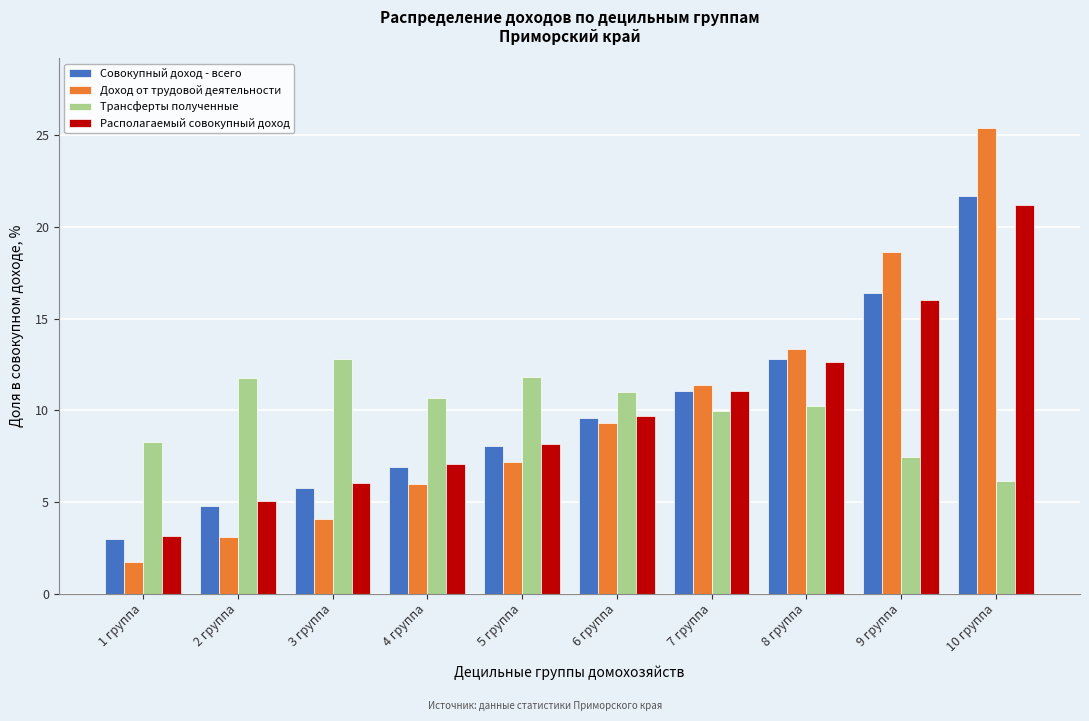

Between 8 группа and 9 группа, which series saw the biggest shift?

Доход от трудовой деятельности